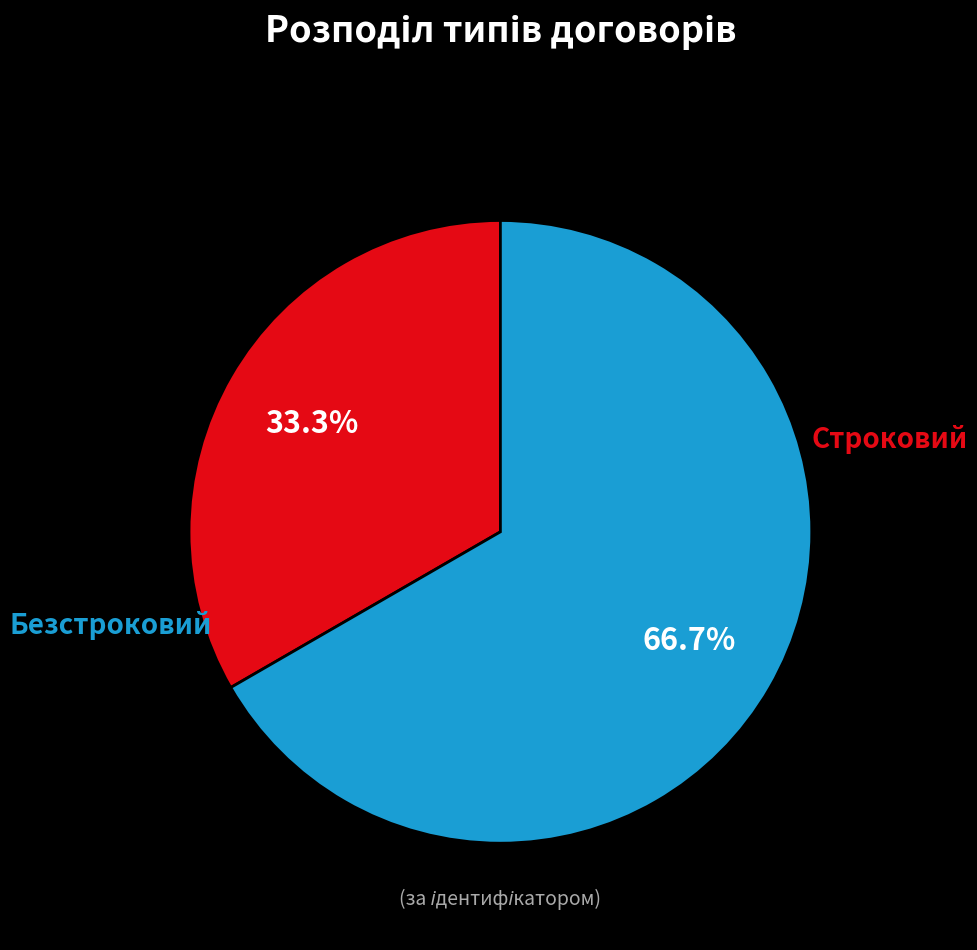

Does any single category account for the majority?

Yes